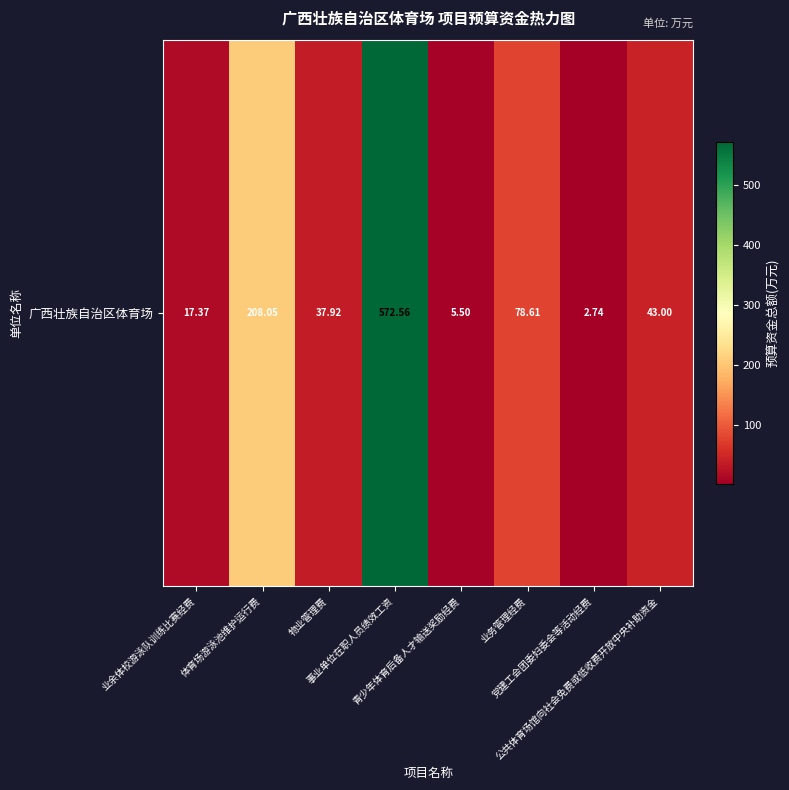

What is the difference between the second highest and second lowest values?

202.6